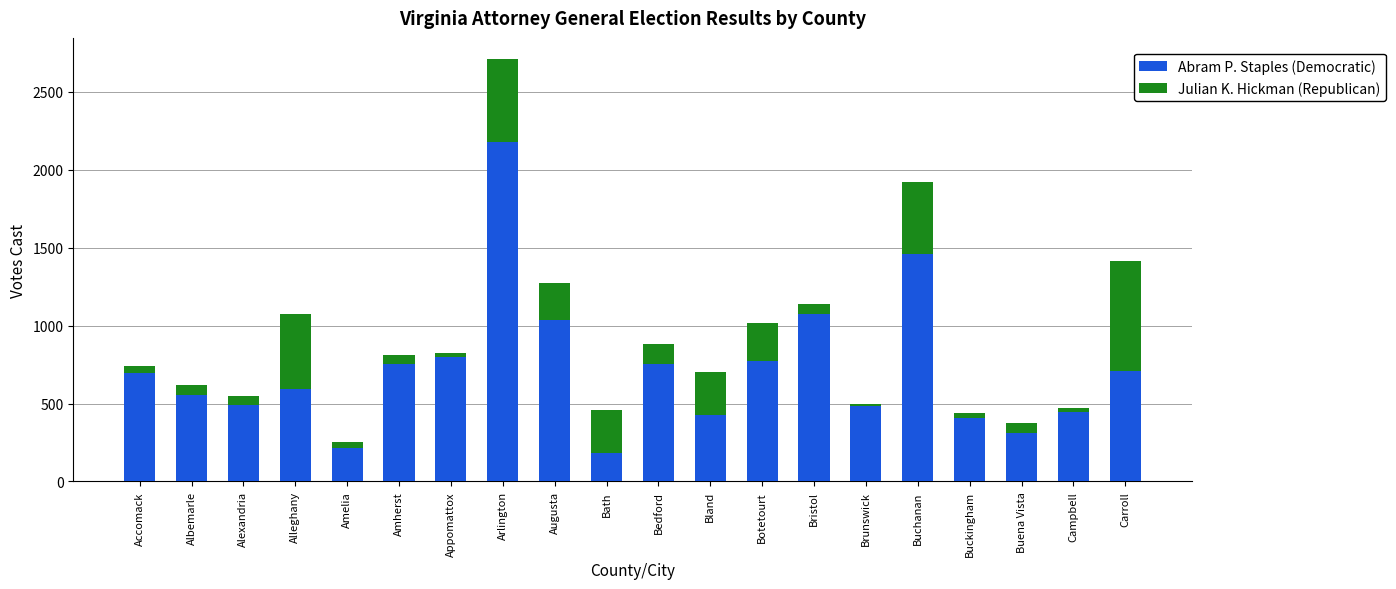

What is the highest value of the Abram P. Staples (Democratic) series?

2180